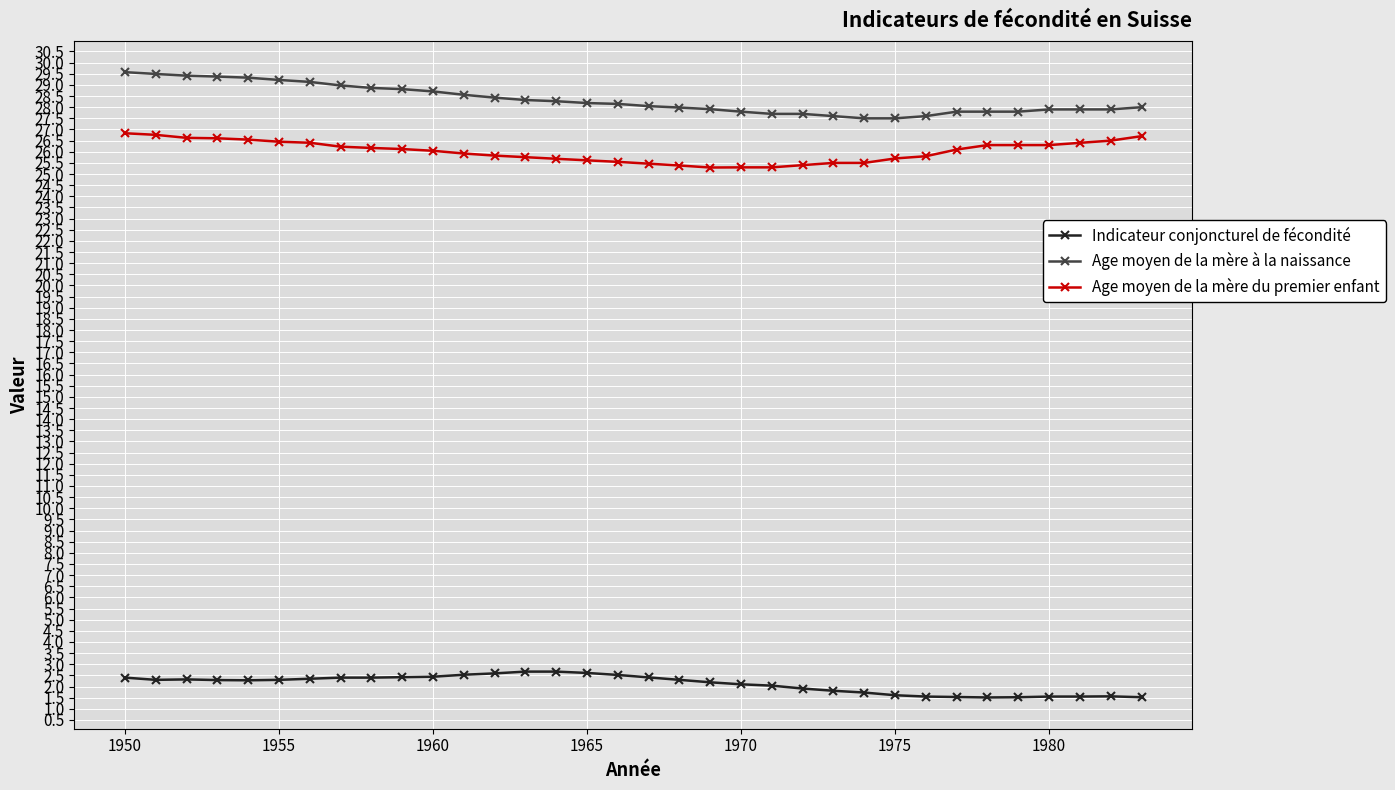

True or false: Age moyen de la mère du premier enfant and Age moyen de la mère à la naissance intersect in this chart.

False